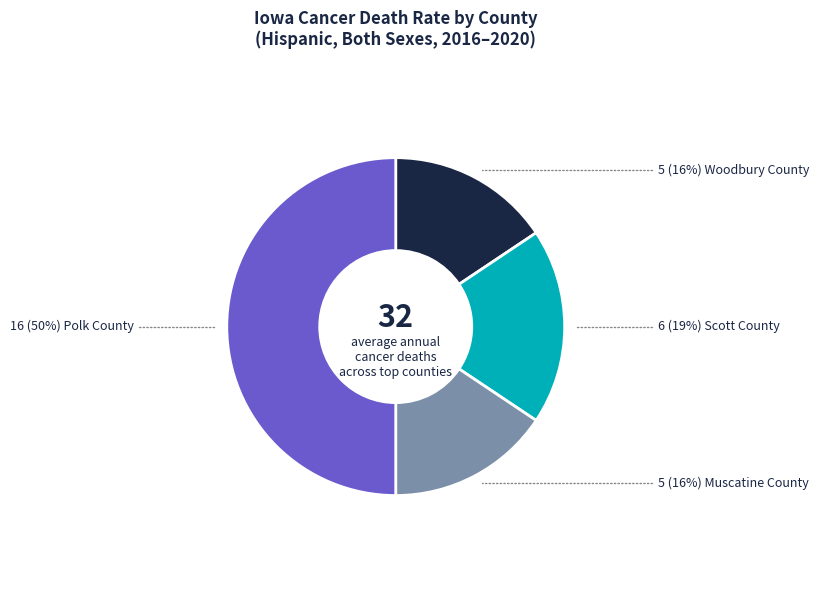

To the nearest percent, what is the average slice percentage?

25%